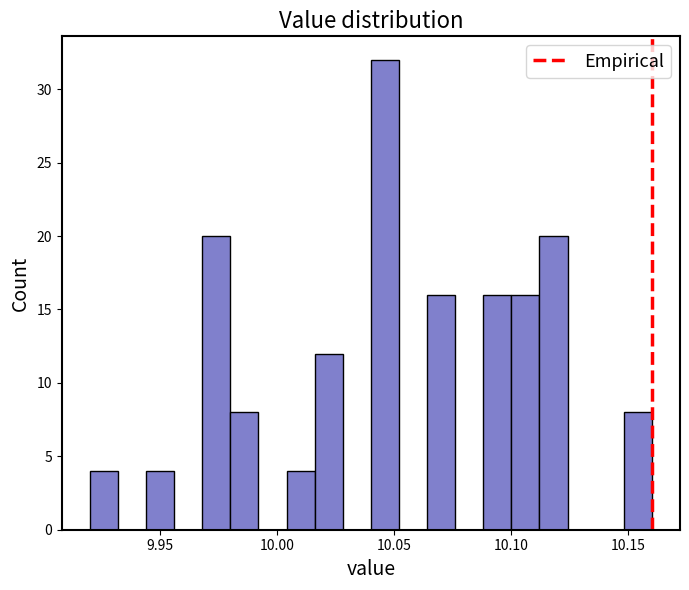

Read against the x-axis, roughly where is the centre of the tallest bar?

10.045